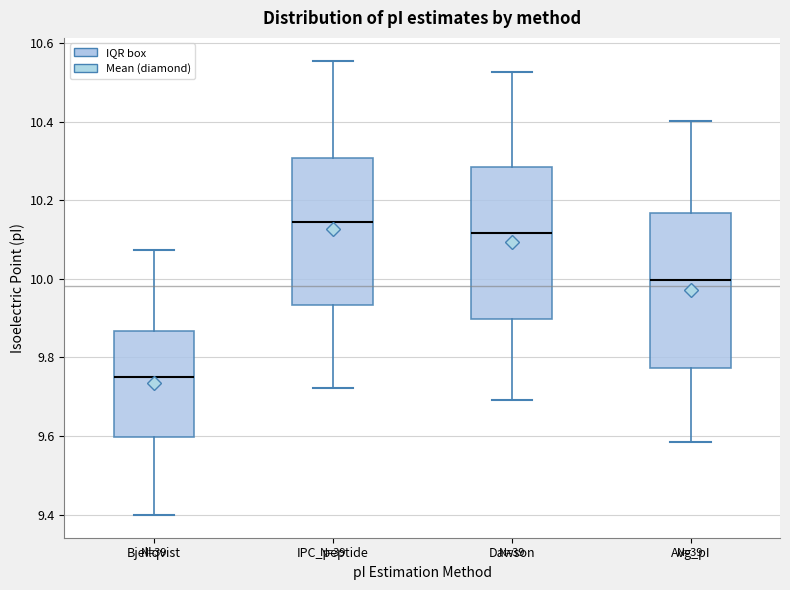

Reading left to right, read every box against the y-axis: the position of its median line, the range the box covers, and the ends of its whiskers. The values are not printed on the chart, so give them approximately, as read against the axis.

Bjellqvist: median 9.76, box 9.60 to 9.86, whiskers 9.40 to 10.08
IPC_peptide: median 10.14, box 9.94 to 10.30, whiskers 9.72 to 10.56
Dawson: median 10.12, box 9.90 to 10.28, whiskers 9.70 to 10.52
Avg_pI: median 10.00, box 9.78 to 10.16, whiskers 9.58 to 10.40